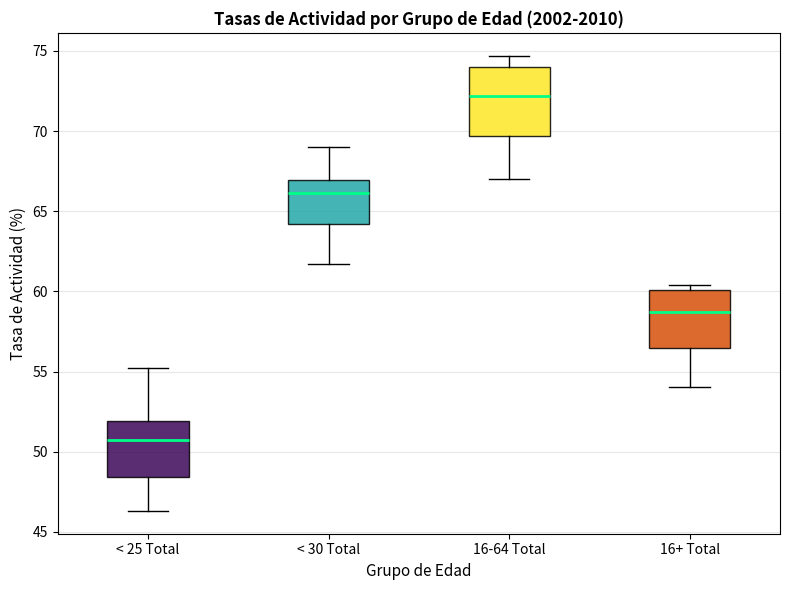

Where is the lower edge of the box for < 25 Total on the y-axis? The values are not printed on the chart, so give them approximately, as read against the axis.

48.5